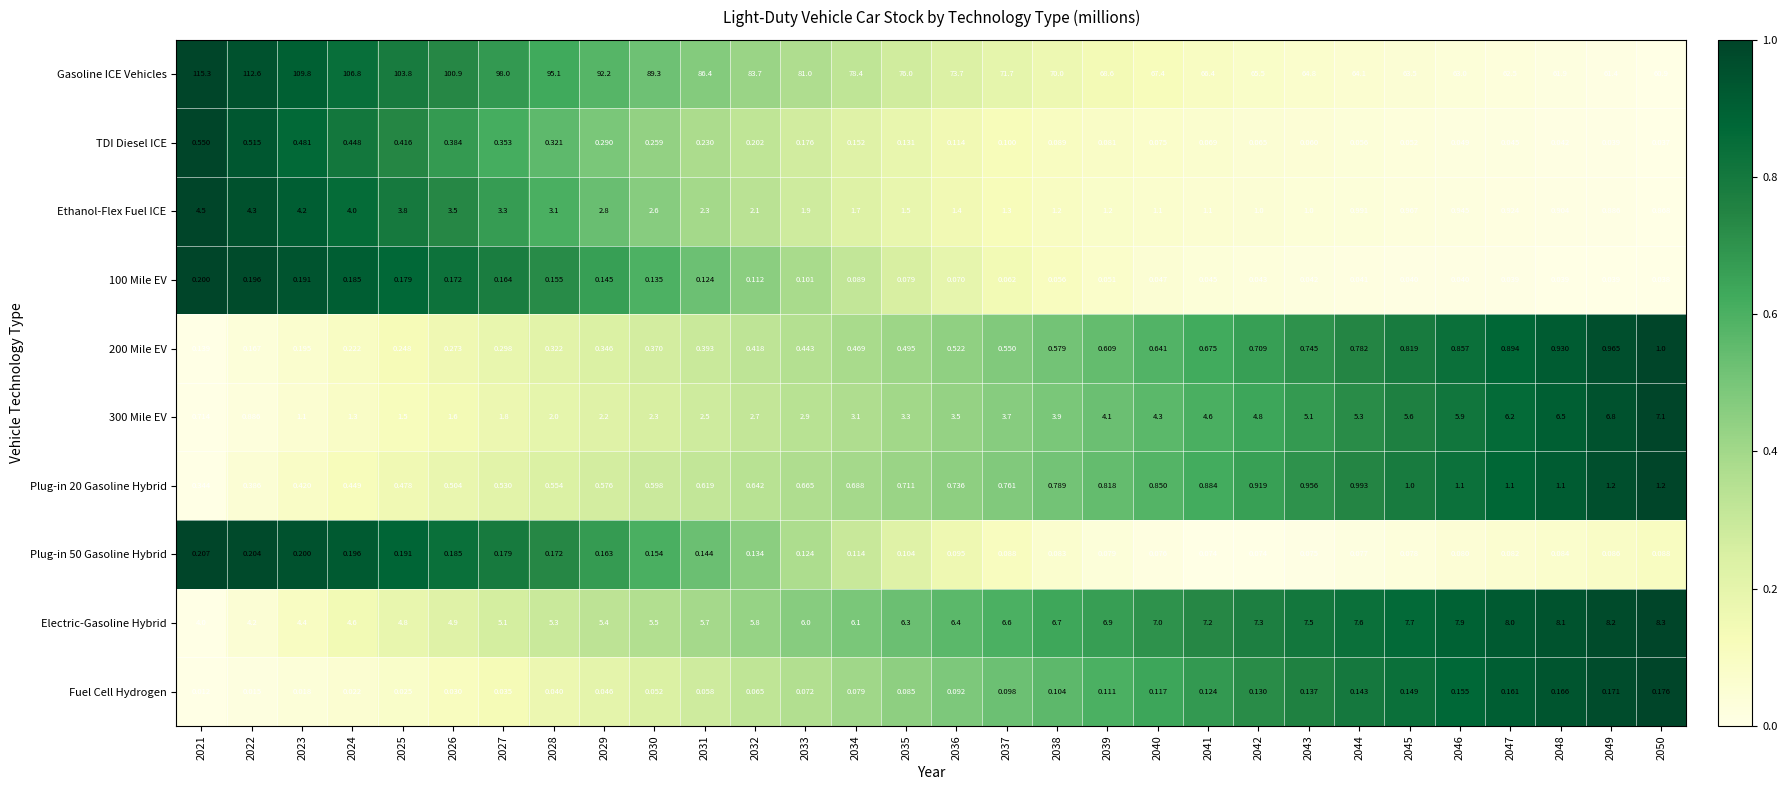

Count the number of categories in the chart.

30